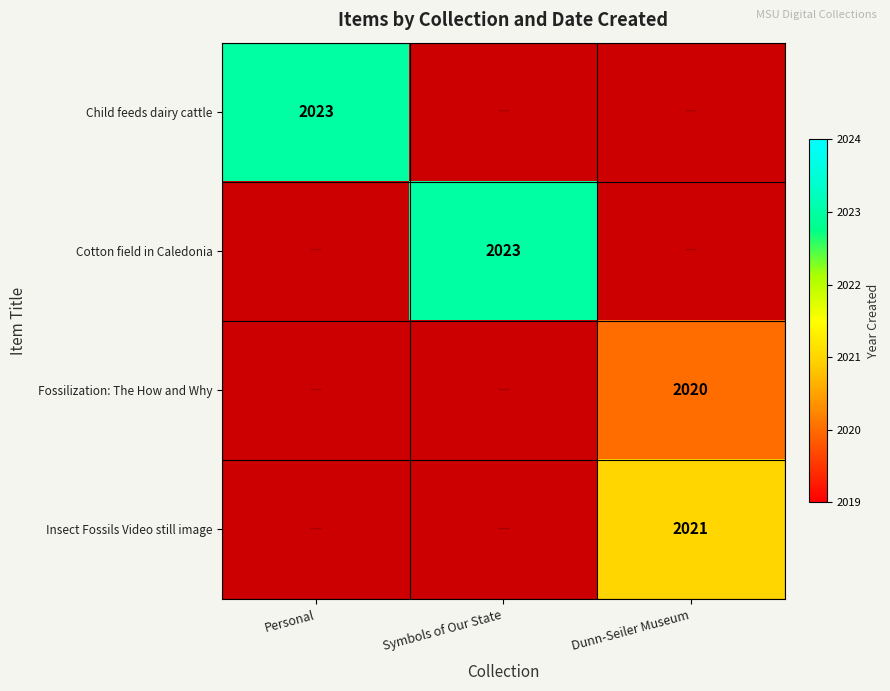

True or false: Fossilization: The How and Why has a value of 637 at Dunn-Seiler Museum.

False